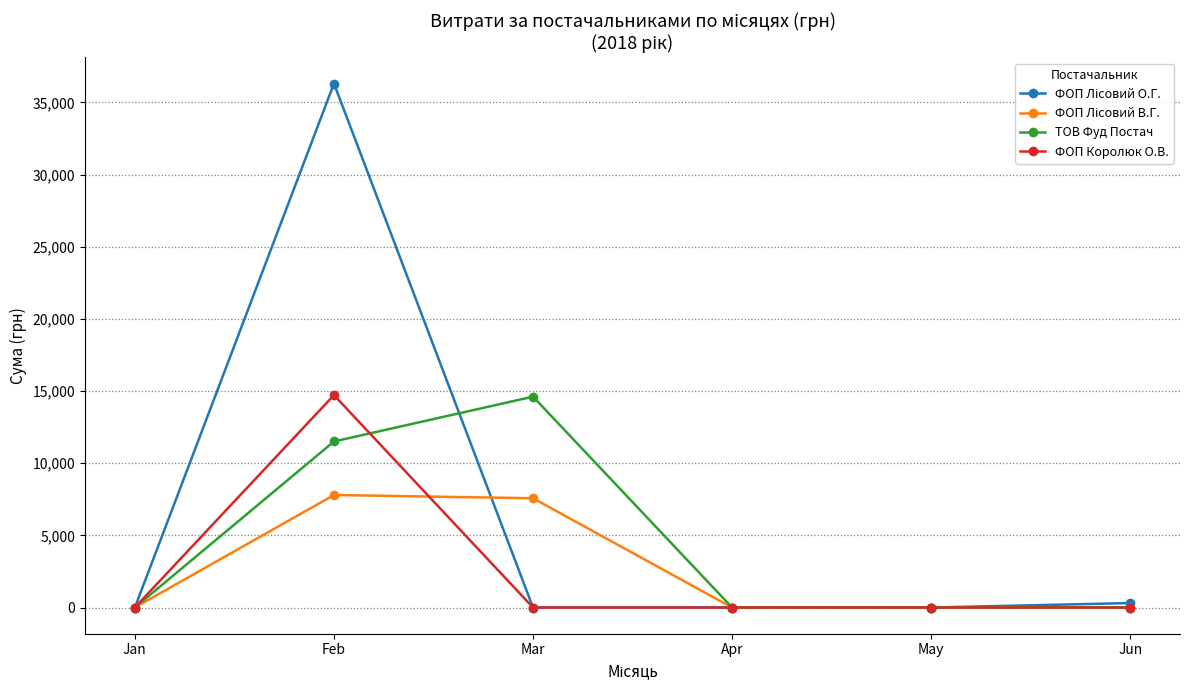

True or false: ФОП Королюк О.В. has more than 0 points higher than both neighbors.

True